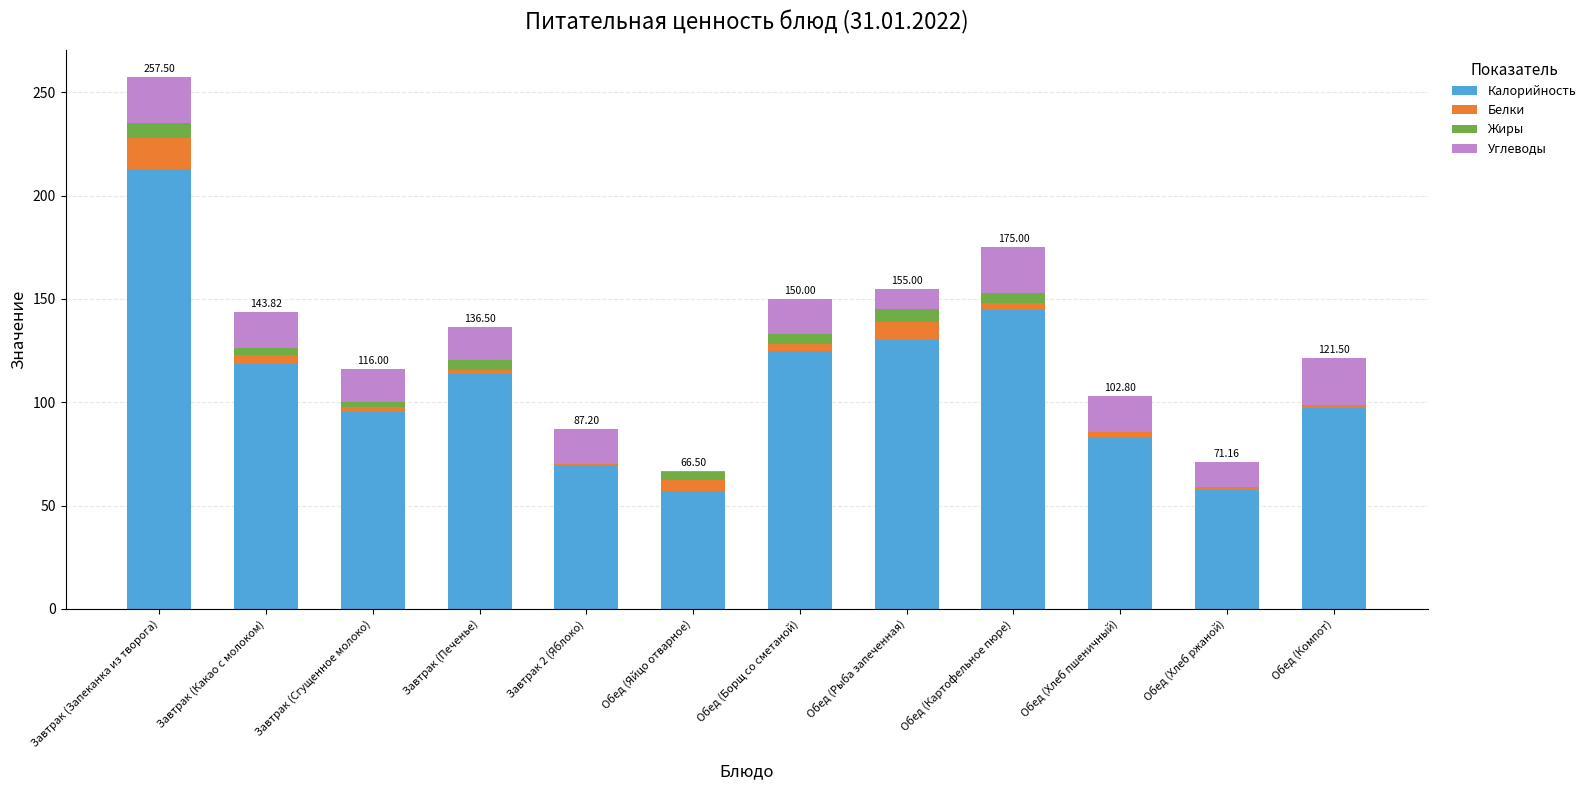

At which label does Калорийность reach its peak?

Завтрак (Запеканка из творога)